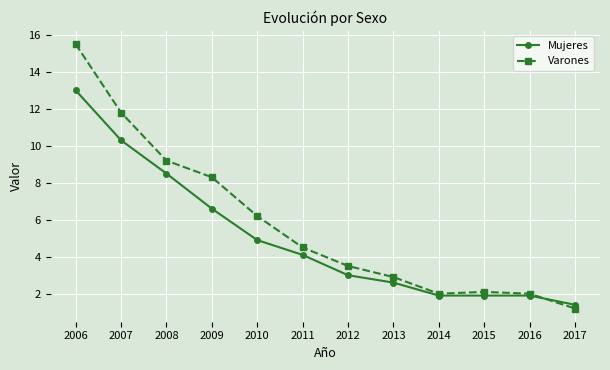

Rank the series at 2010 from highest to lowest value.

Varones, Mujeres